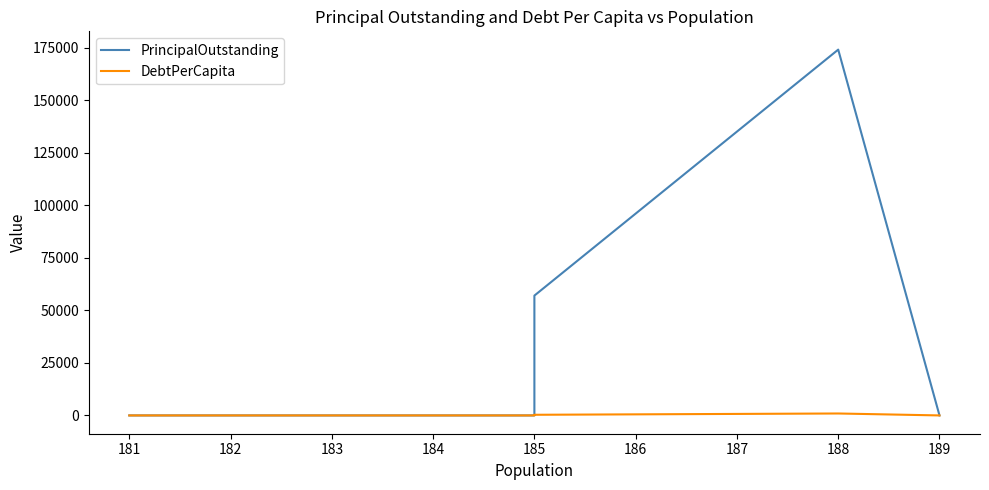

What are all the series names shown in the legend?

PrincipalOutstanding, DebtPerCapita